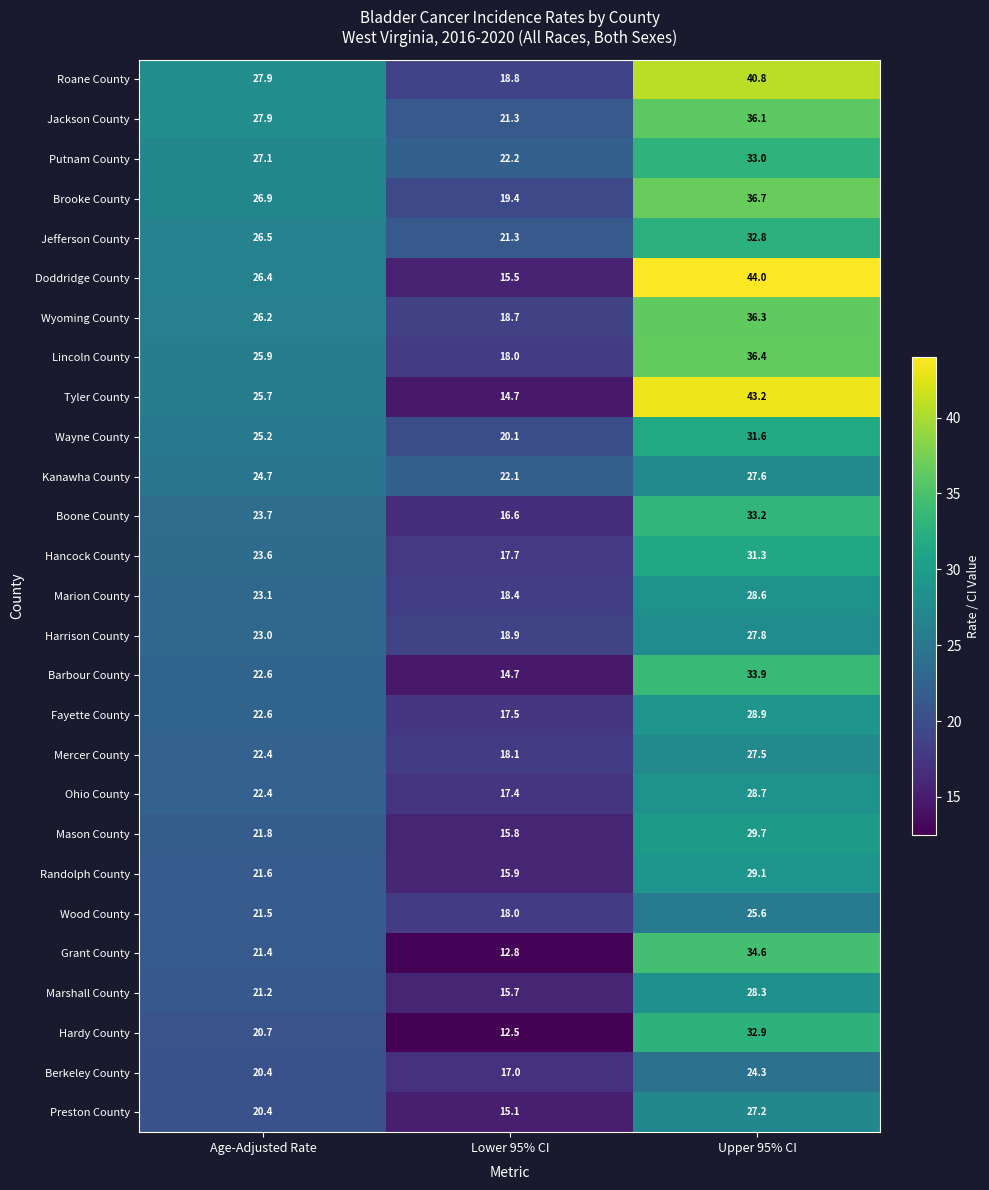

At how many categories does at least one series exceed 41?

1